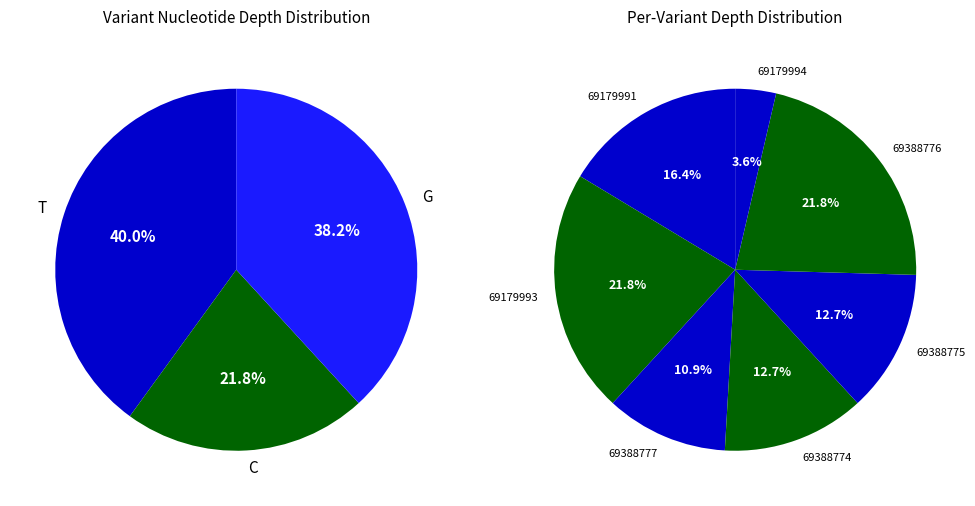

Is it true that 69179993 is 34% of the pie?

False